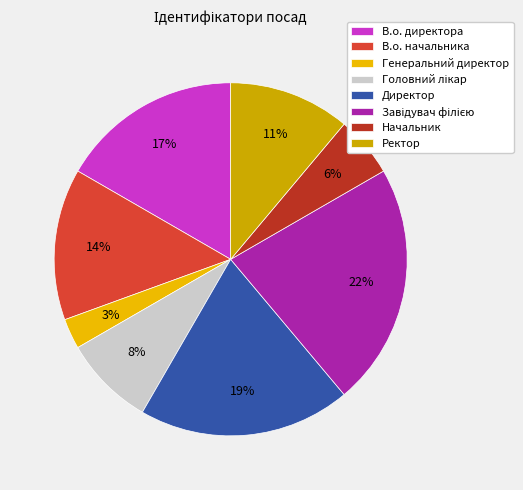

Which slice is the smallest?

Генеральний директор